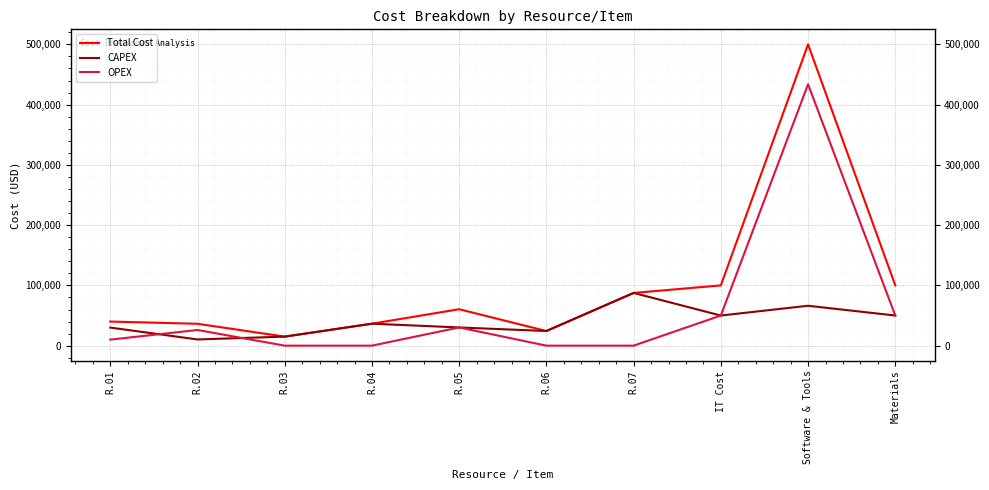

Is it true that OPEX equals 50000 at Materials?

True